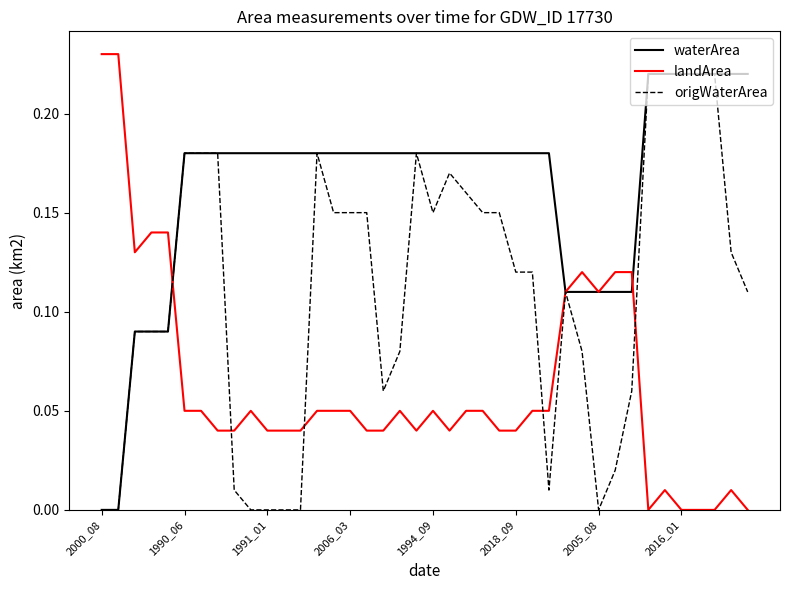

Which series has the largest total across all categories?

waterArea